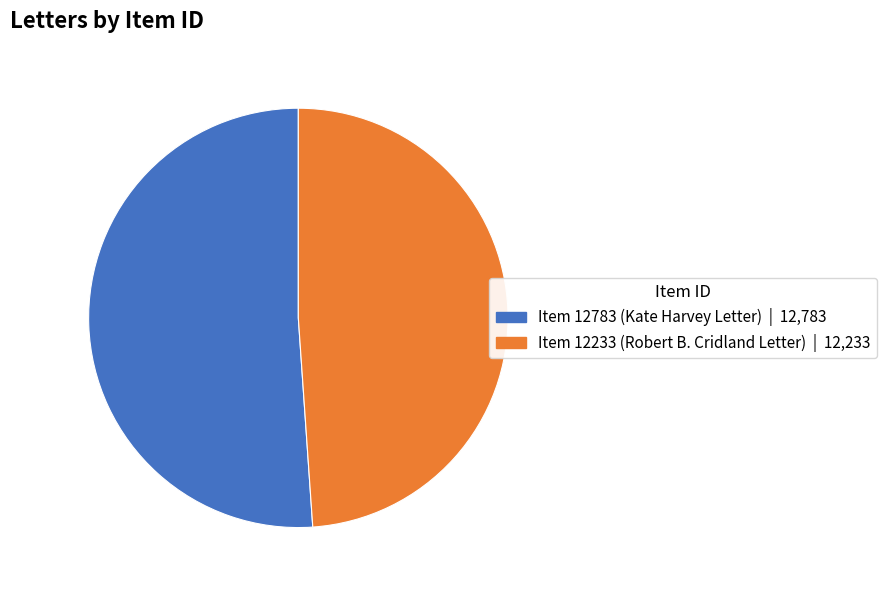

What is the largest slice in the pie chart?

Item 12783 (Kate Harvey Letter)